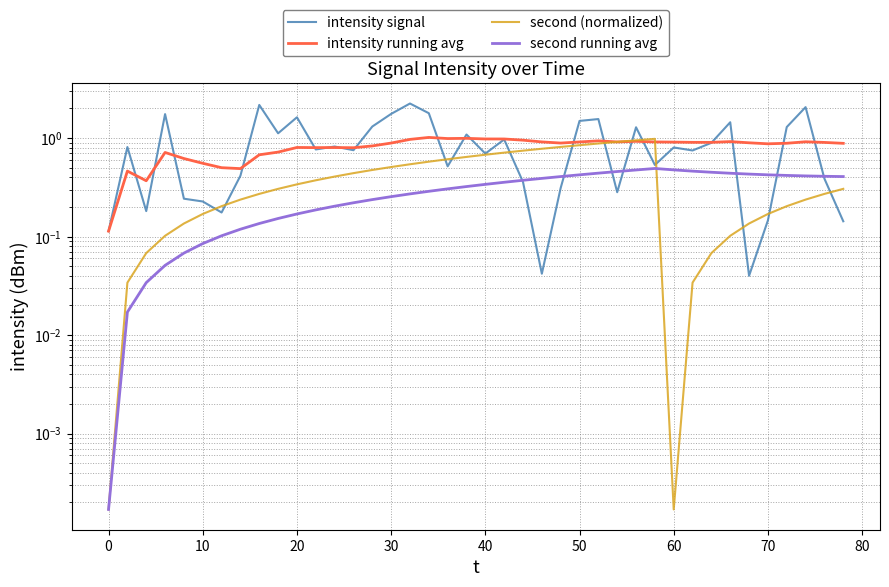

Which has a higher value, 30 or 10?

30